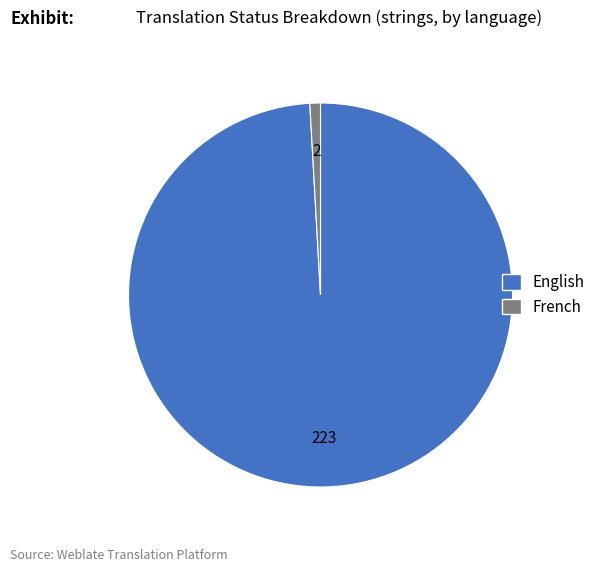

Which slice represents more than half of the pie?

English